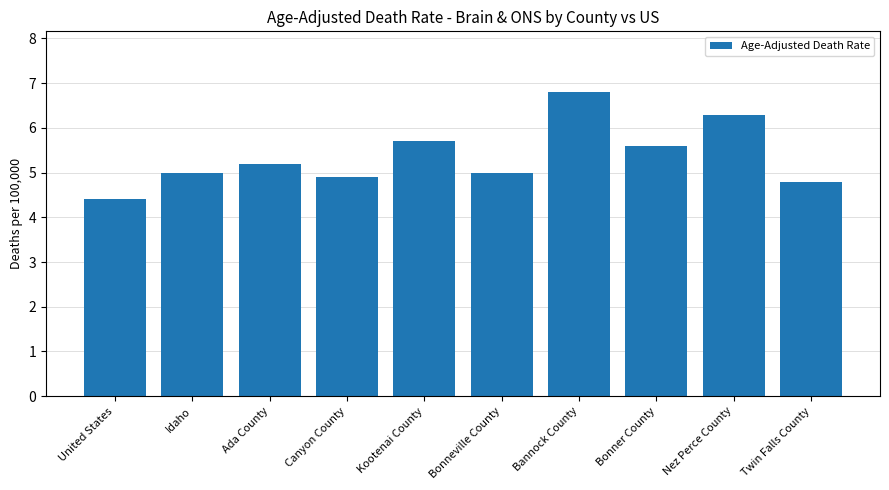

Count the number of categories in the chart.

10